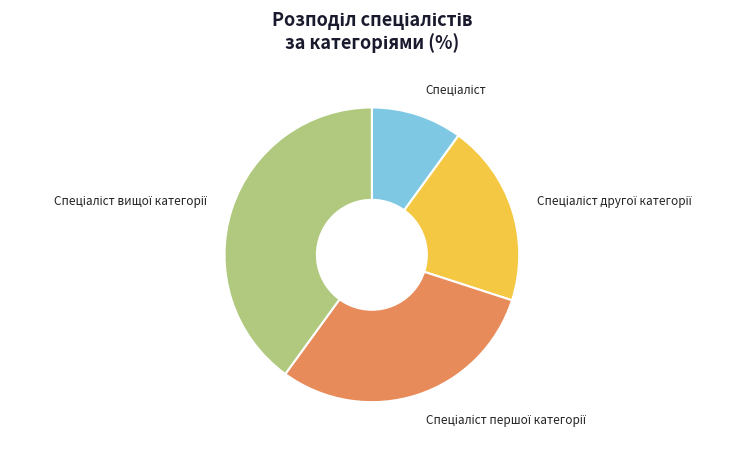

How many slices are in this pie chart?

4